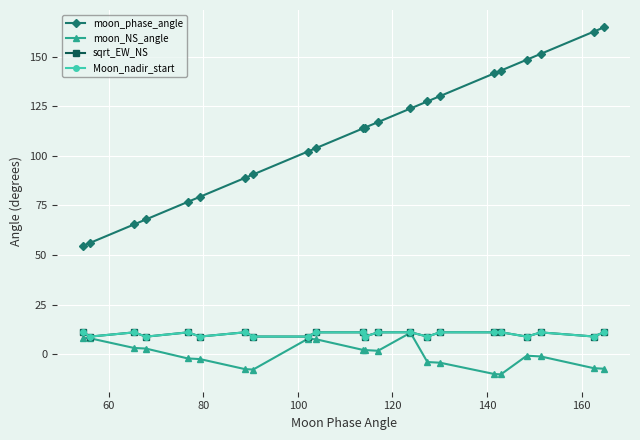

Which series has the largest total across all categories?

moon_phase_angle